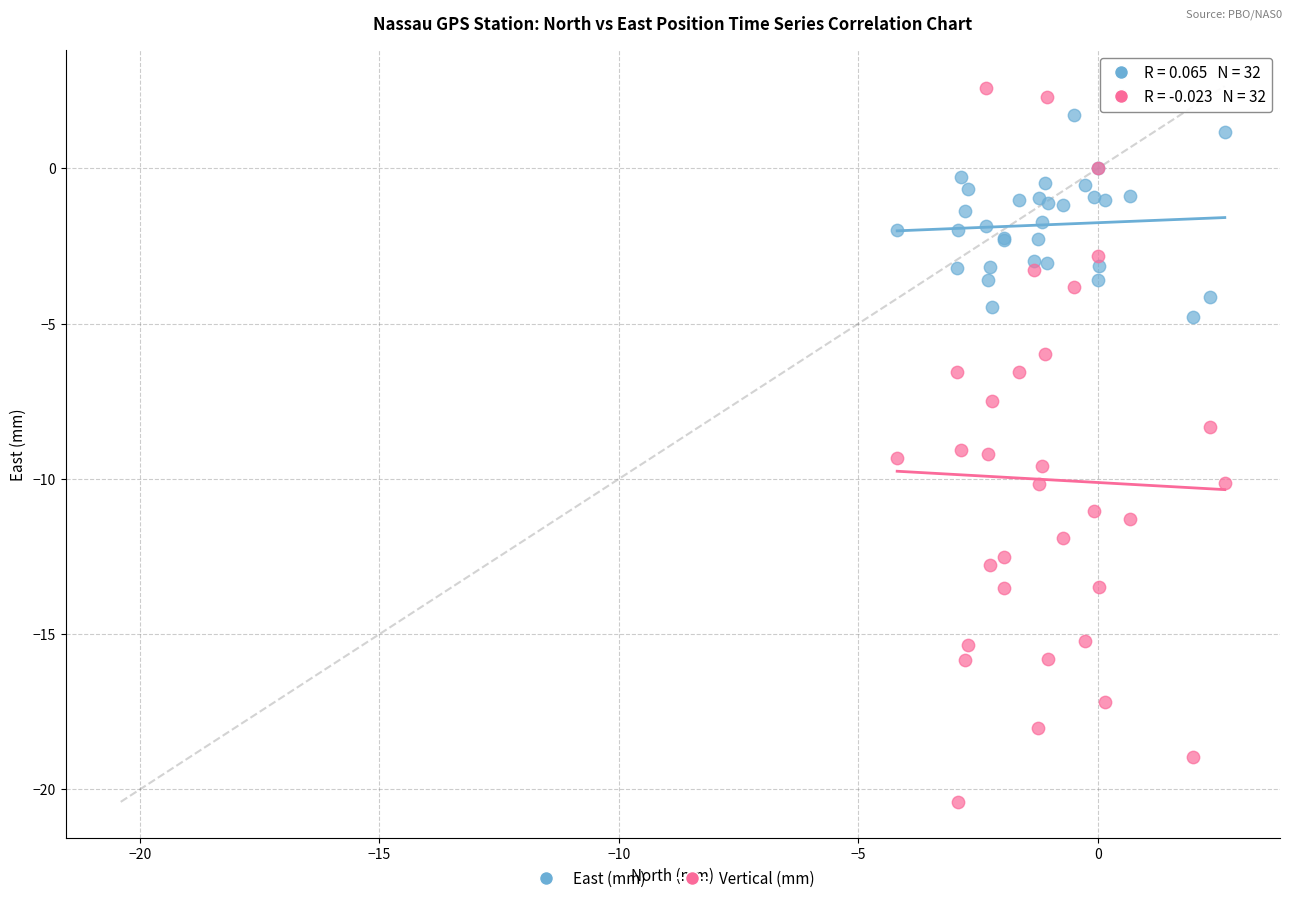

What are all the series names shown in the legend?

East (mm), Vertical (mm)